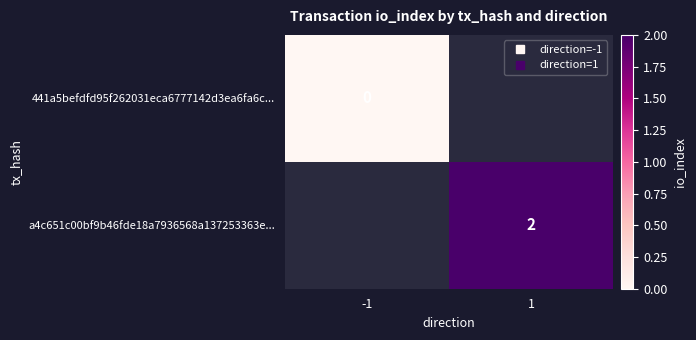

The value of a4c651c00bf9b46fde18a7936568a137253363e... at 1 is 0.5. True or false?

False